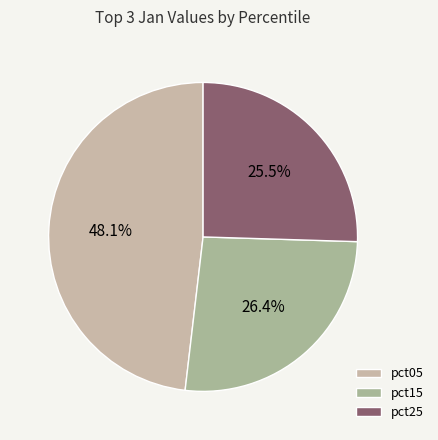

Count the number of slices in the pie.

3